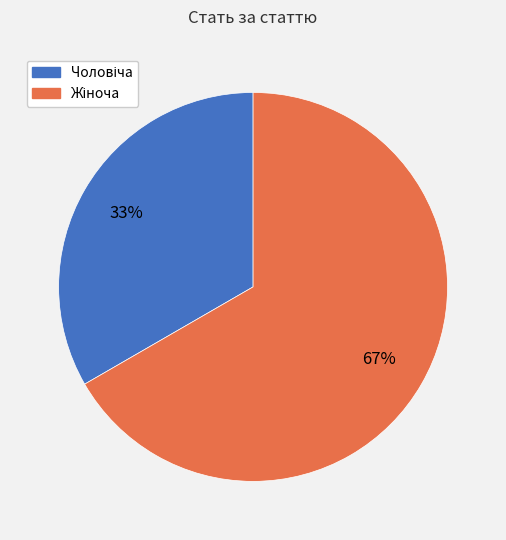

Is there a majority slice in this chart?

Yes